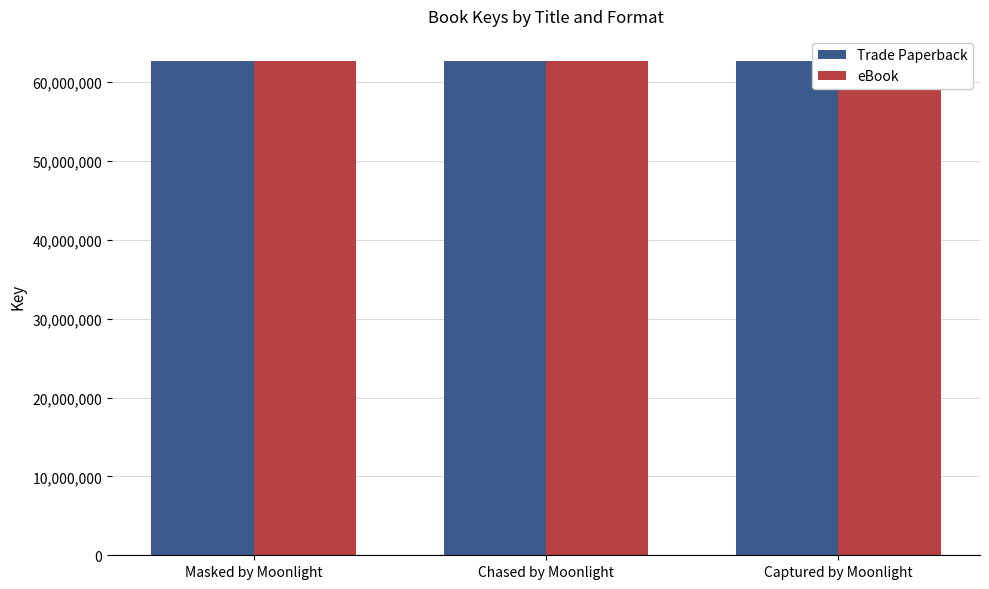

Reading right to left, what are all the values shown in this chart?

Trade Paperback: 62717530	62717270	62716821
eBook: 62717530	62717270	62716821